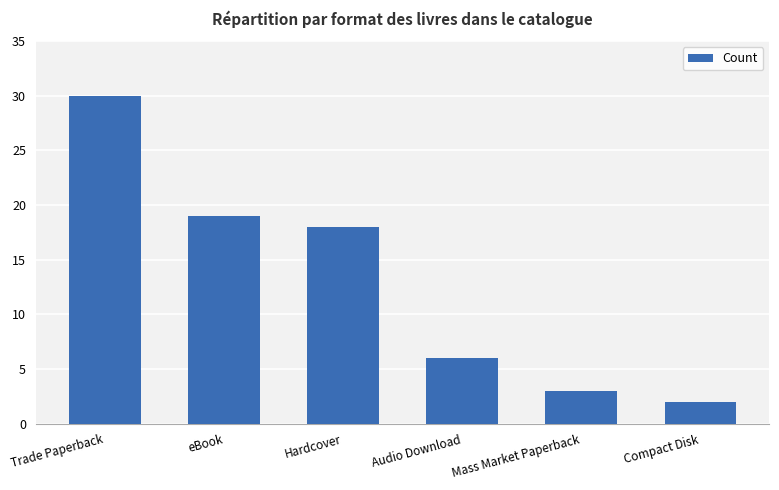

What is the change in value from eBook to Hardcover?

-1